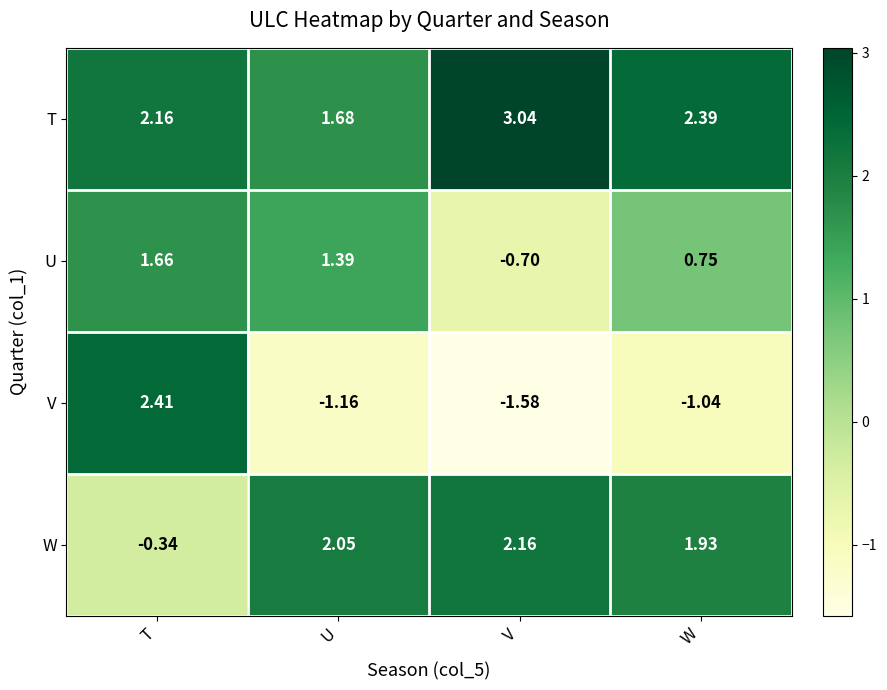

Which category has the highest value in the W series?

V